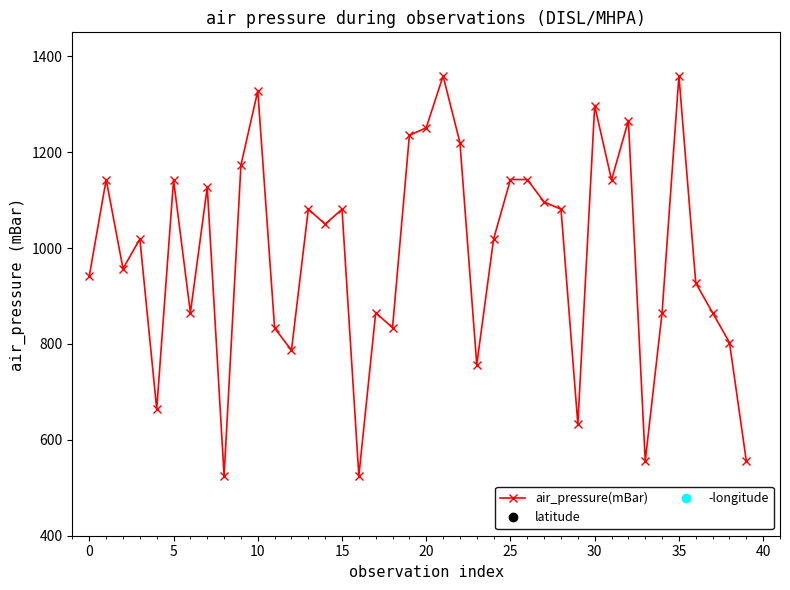

What is the maximum value for air_pressure(mBar)?

1359